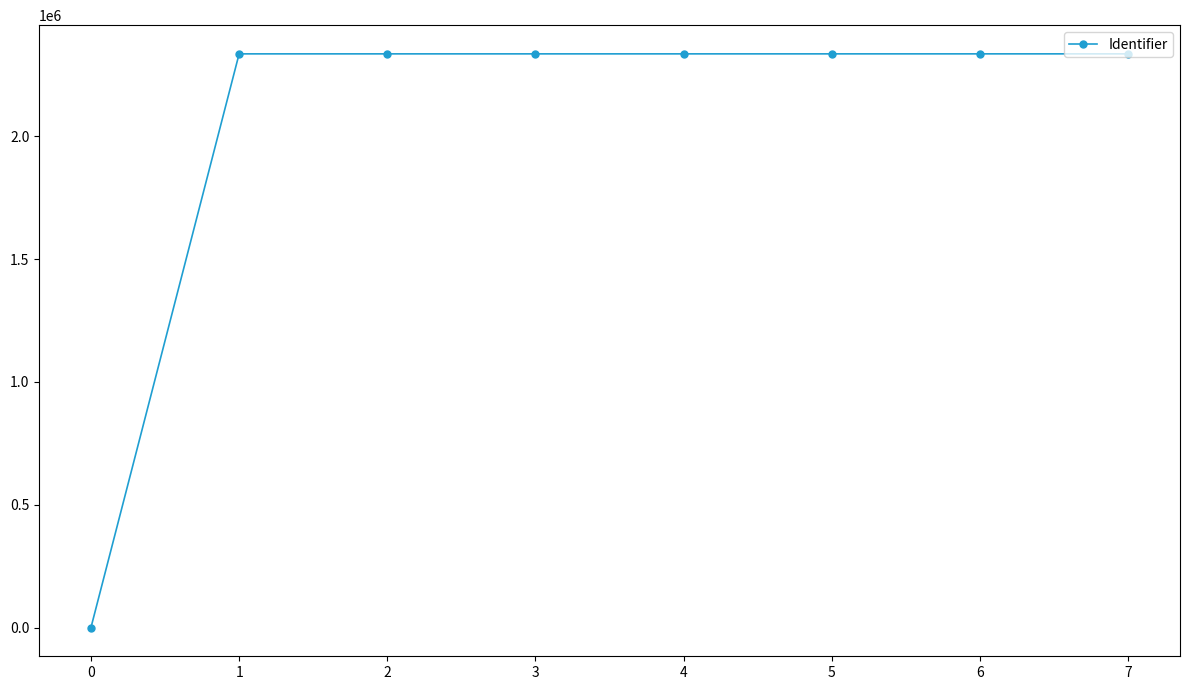

Is it true that the value at 2 is 1445904?

False